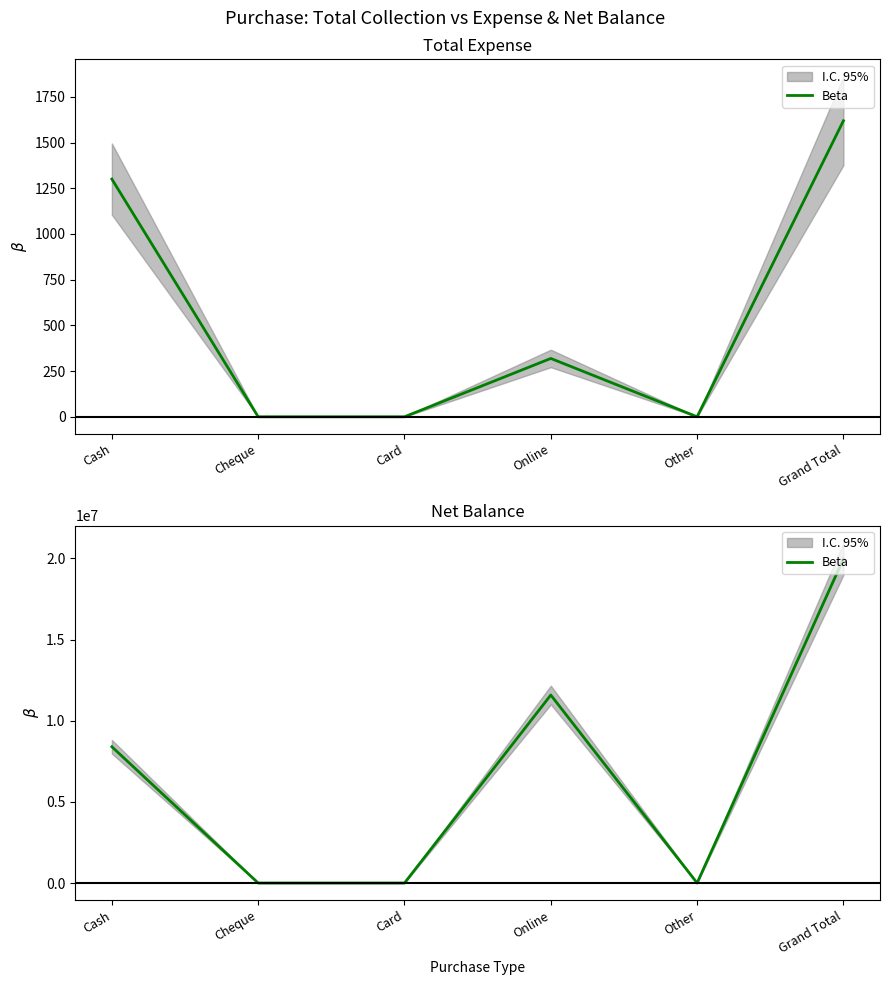

Reading left to right, transcribe all the data shown in this chart.

Cash=8397033	Cheque=0	Card=0	Online=11584712	Other=0	Grand Total=19981745